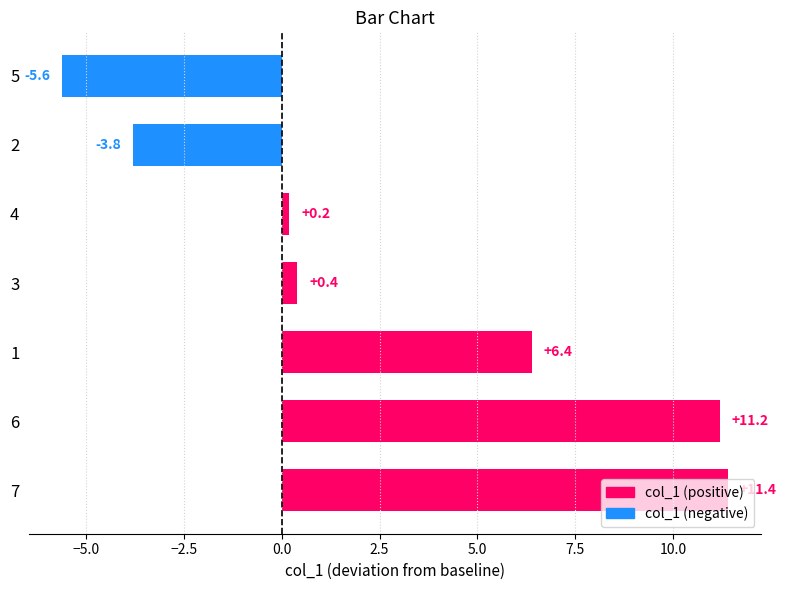

The chart shows a value of -5.6 at 5. True or false?

True